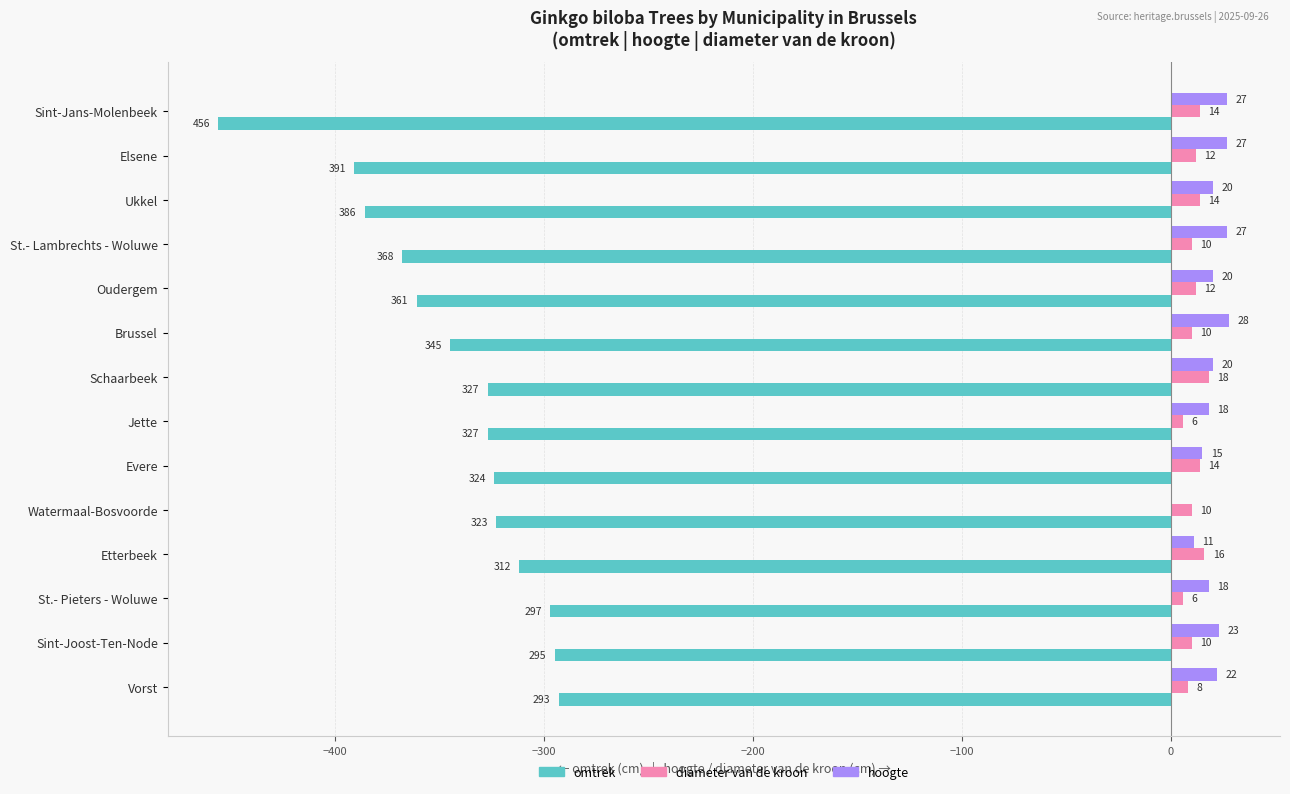

Is the value of hoogte at St.- Pieters - Woluwe greater than the value of omtrek at Elsene?

Yes